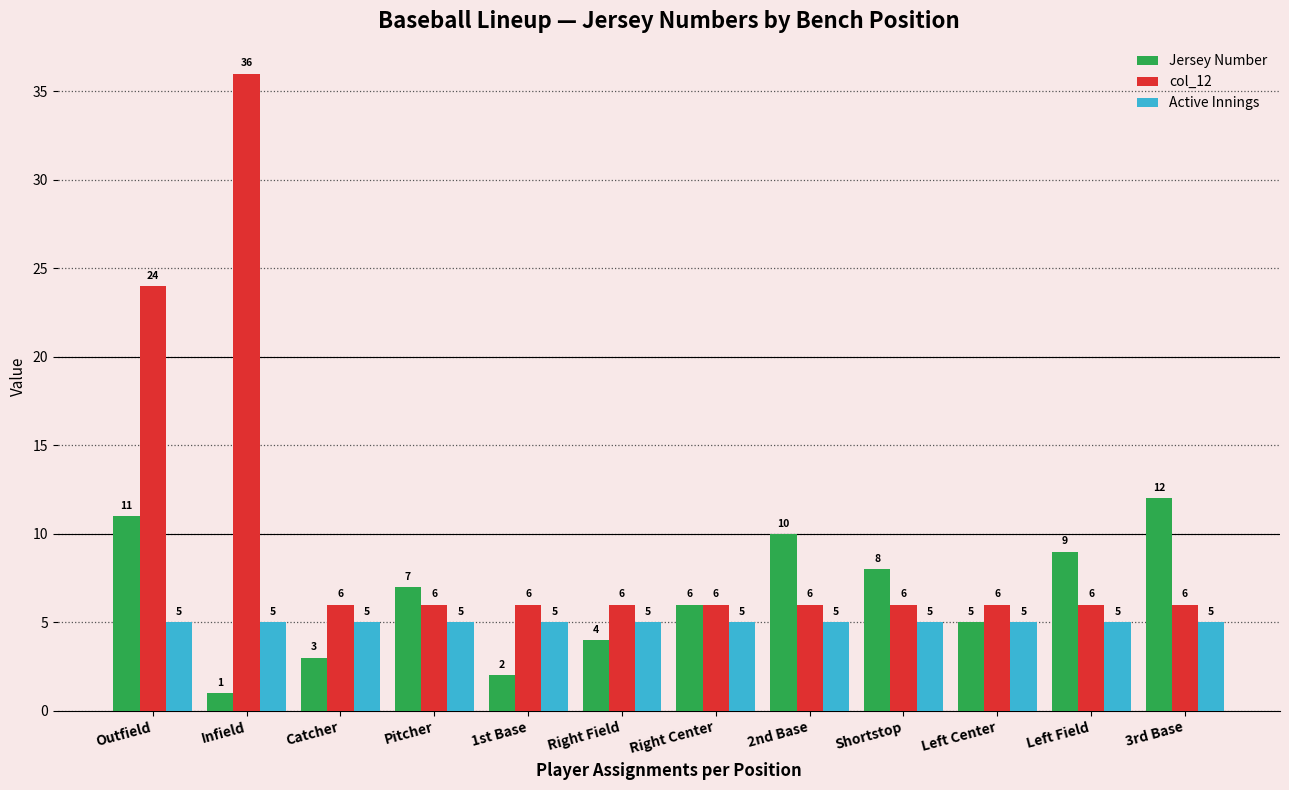

Rank the series by their average value, from lowest to highest.

Active Innings, Jersey Number, col_12